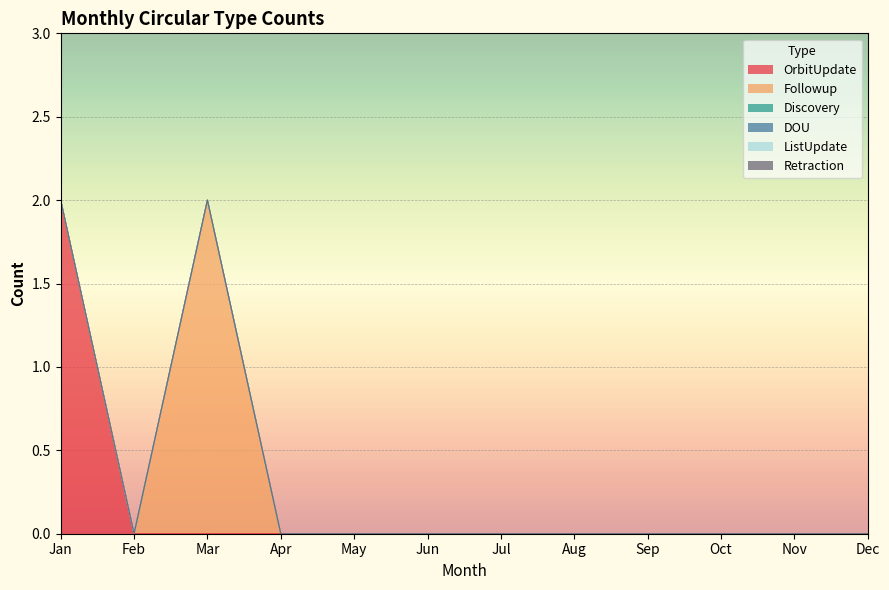

Reading left to right, list all the values displayed in this chart.

OrbitUpdate: 2	0	0	0	0	0	0	0	0	0	0	0
Followup: 0	0	2	0	0	0	0	0	0	0	0	0
Discovery: 0	0	0	0	0	0	0	0	0	0	0	0
DOU: 0	0	0	0	0	0	0	0	0	0	0	0
ListUpdate: 0	0	0	0	0	0	0	0	0	0	0	0
Retraction: 0	0	0	0	0	0	0	0	0	0	0	0